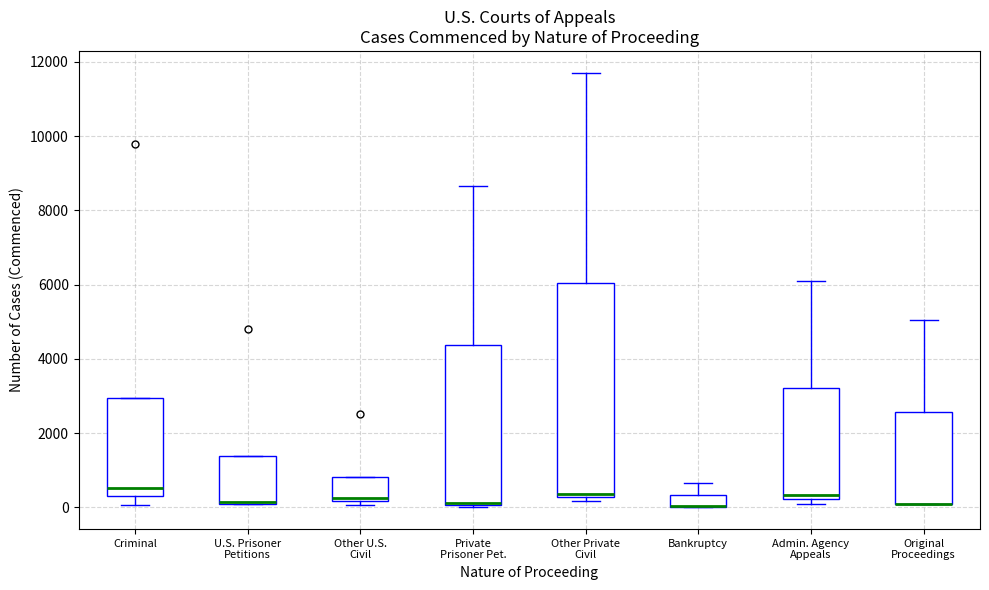

Which box is the tallest, from its lower edge to its upper edge?

Other Private Civil